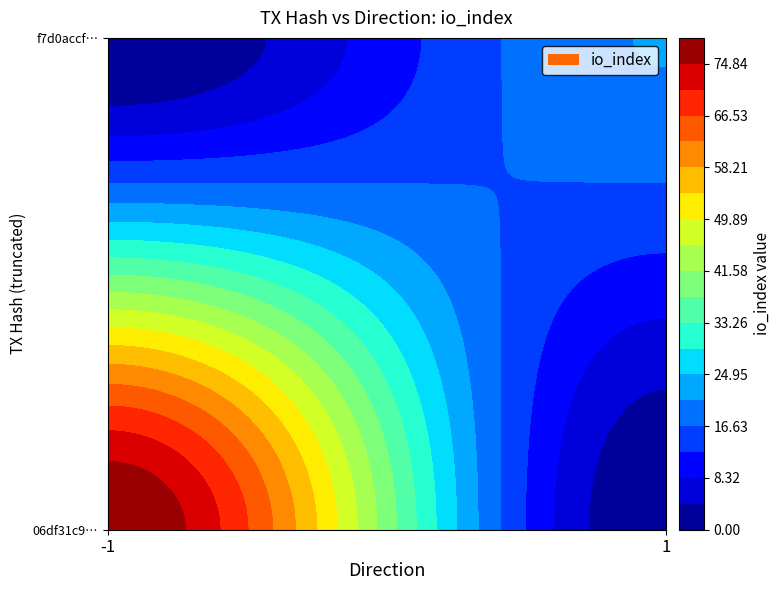

What is the average value of the f7d0accf411a3fcaa9f02a557db1724ad5abc8c series?

11